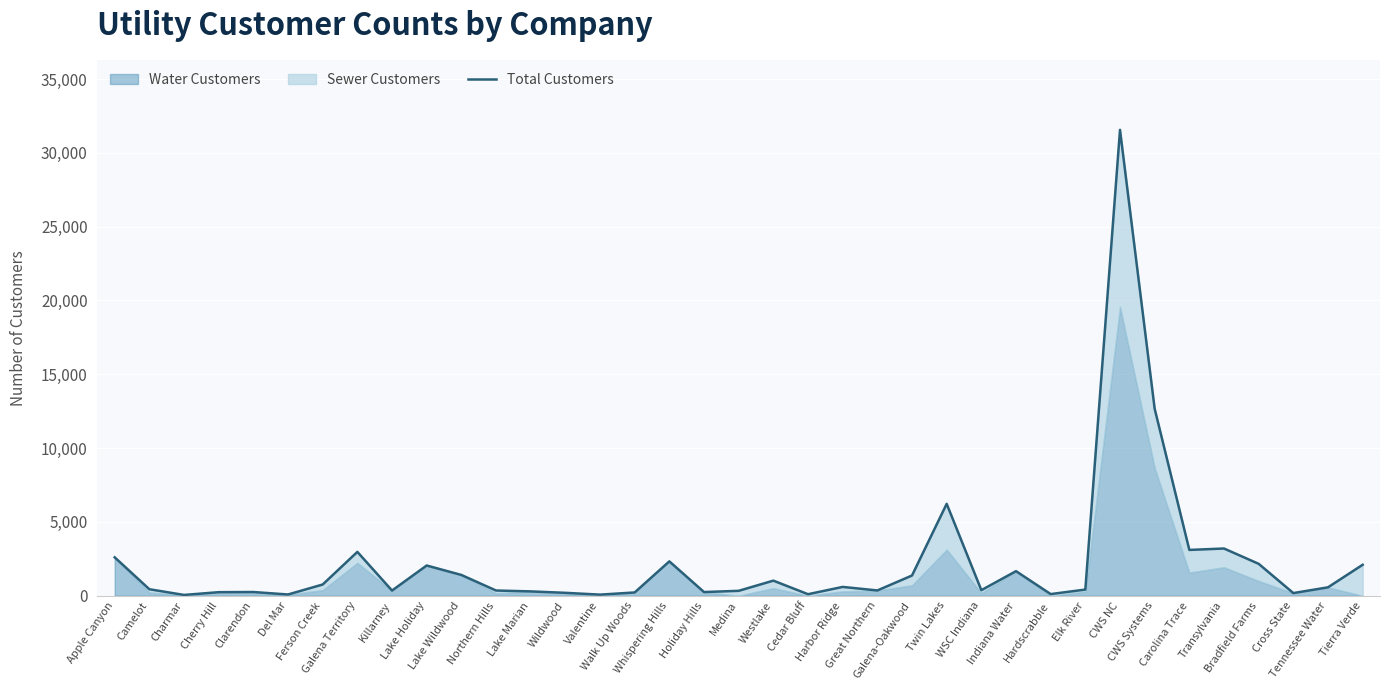

Approximately how many times larger is the value at Lake Holiday compared to Northern Hills?

5.8